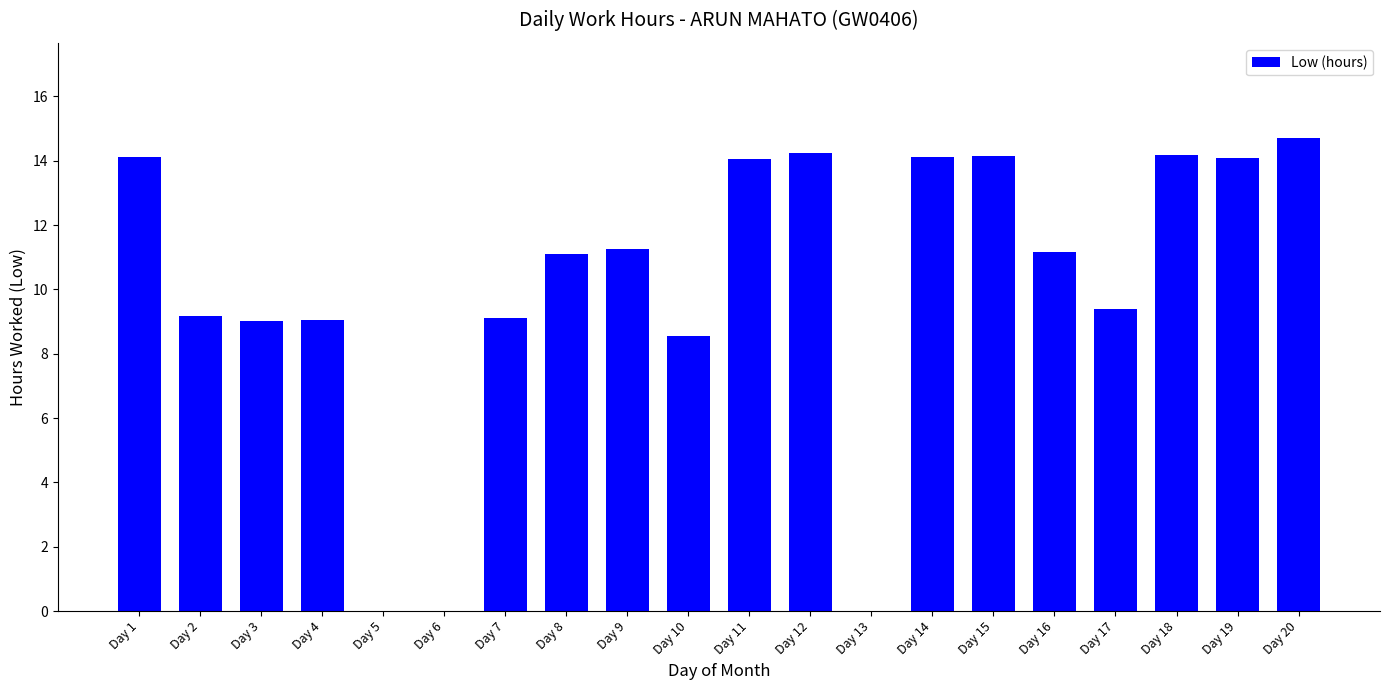

Approximately how many times larger is the value at Day 18 compared to Day 7?

1.6